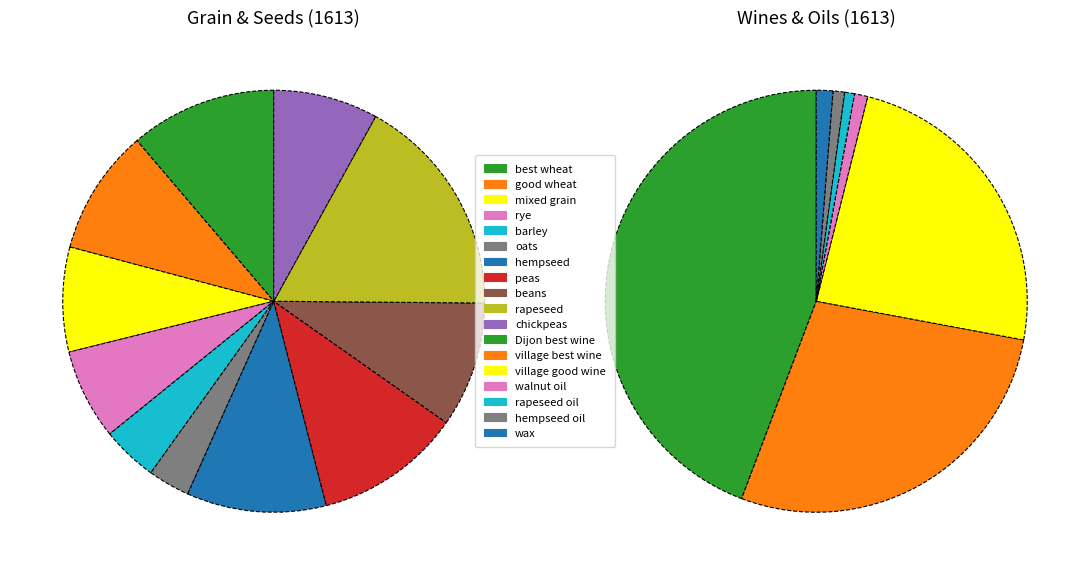

Which category has the smallest portion of the pie?

oats